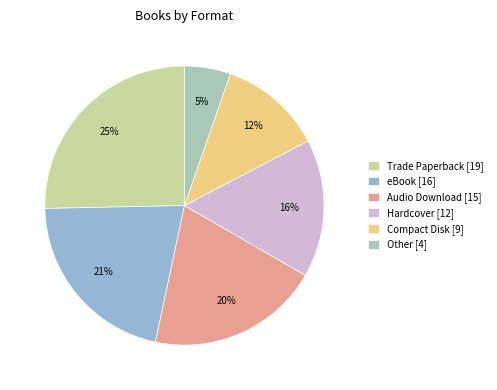

Between Compact Disk and eBook, which is larger?

eBook